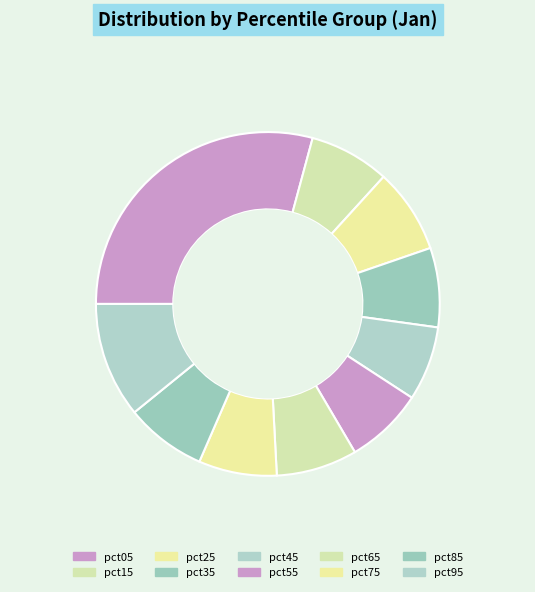

How much of the chart is everything except pct55?

92.6%